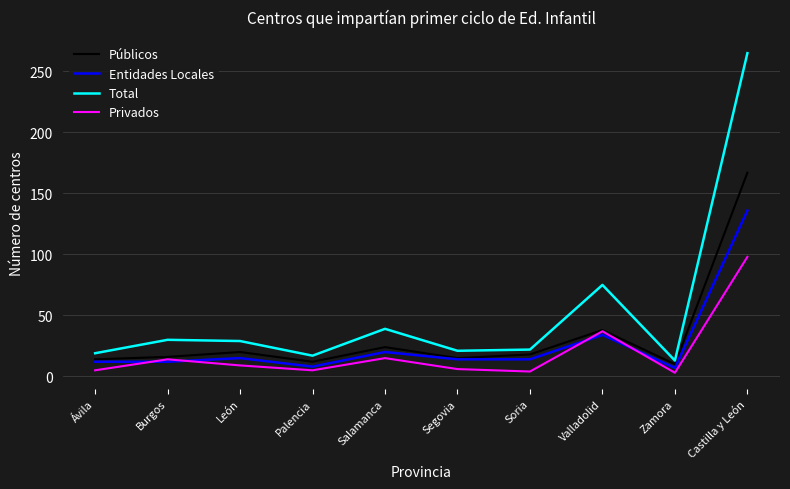

What is the sum of the Privados values at Ávila and Castilla y León?

103